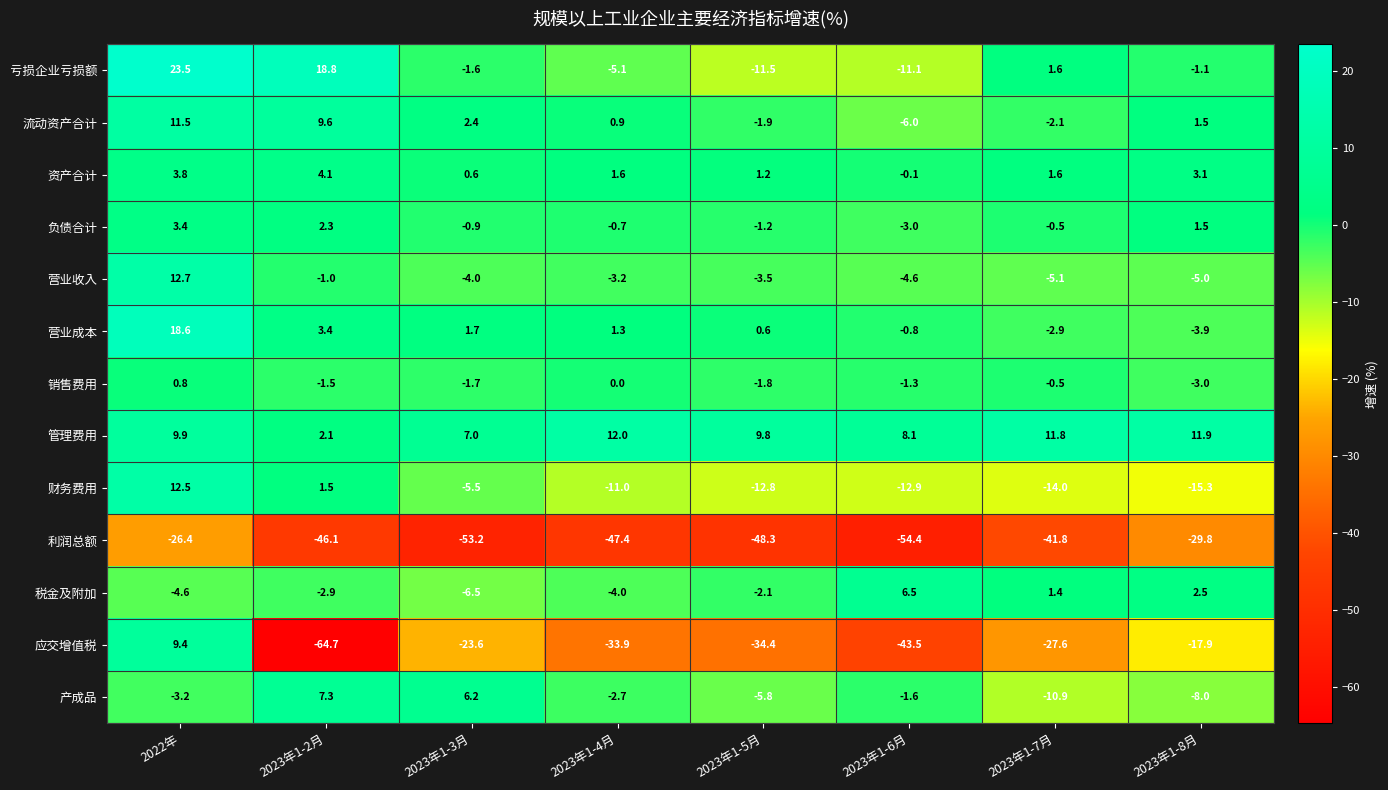

Count the number of categories in the chart.

8